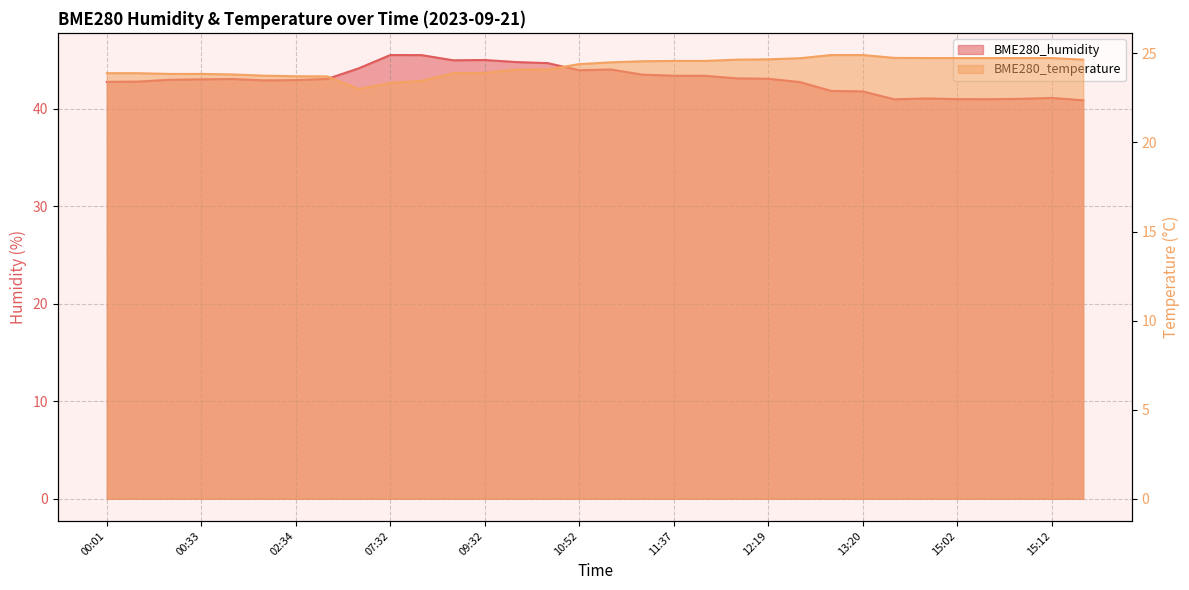

What is the label of the 23rd point from the left?

12:30